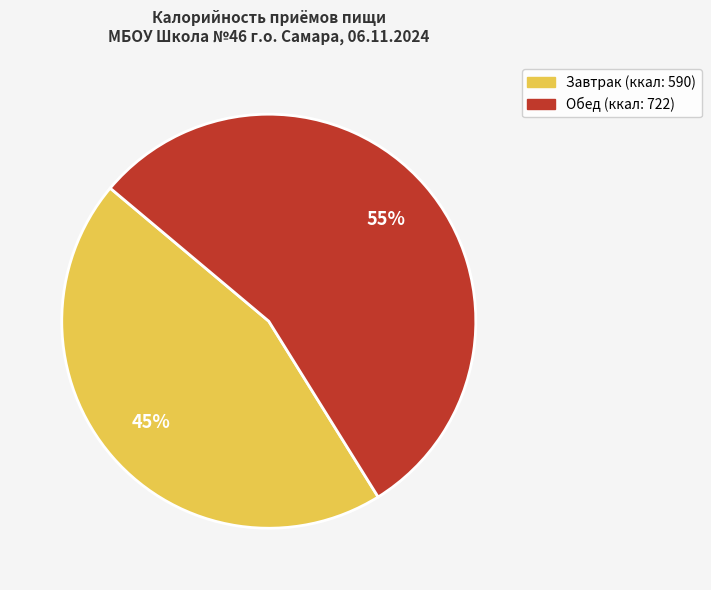

What is the largest slice in the pie chart?

Обед